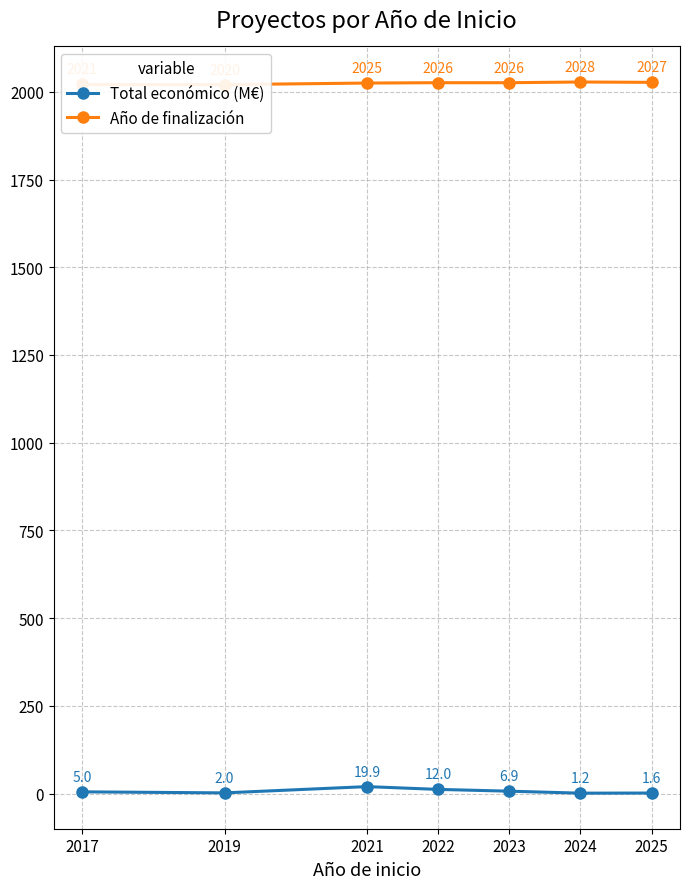

What is the approximate value of Total económico (M€) at 2025?

1.6